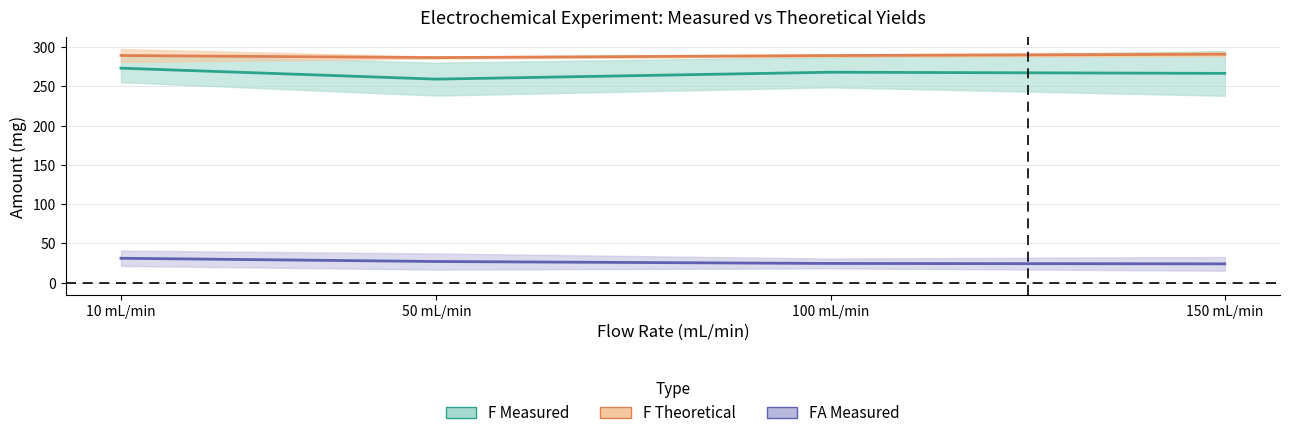

True or false: FA Measured mean and F Theoretical mean intersect in this chart.

False